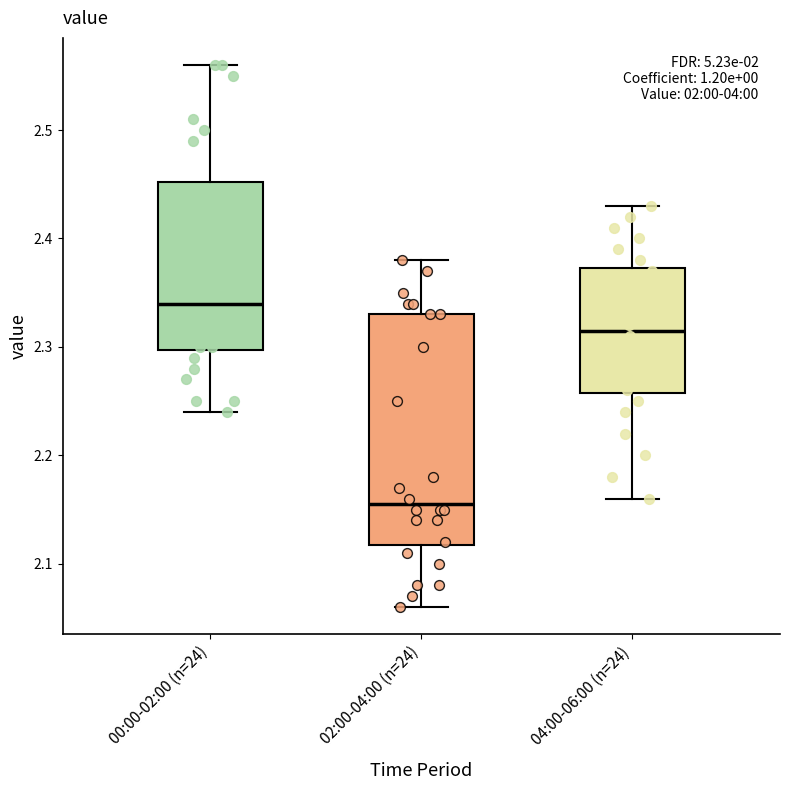

Which box's median line is the highest?

00:00-02:00 (n=24)